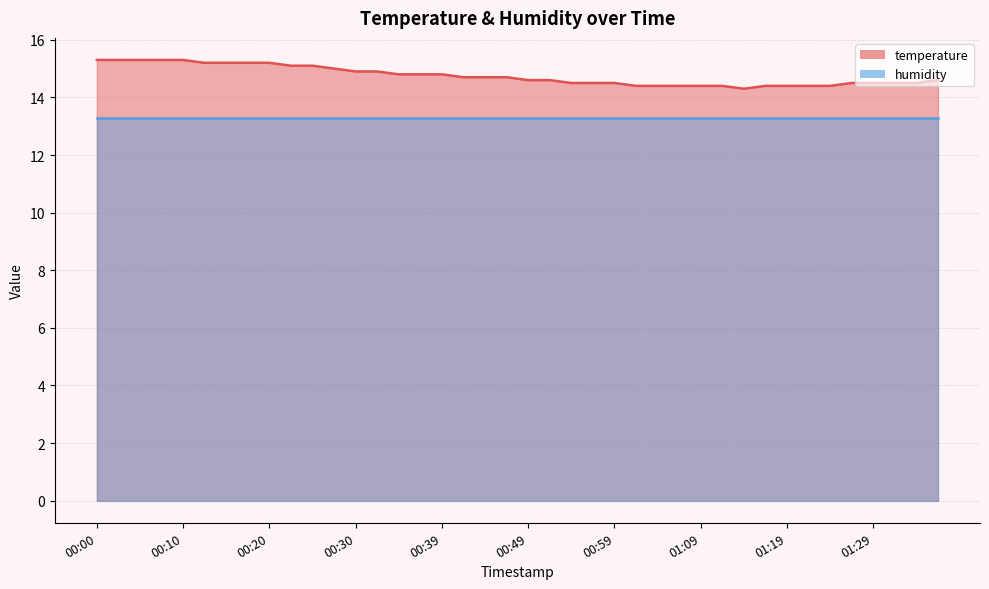

True or false: the data has more than 2 interior local peaks.

False